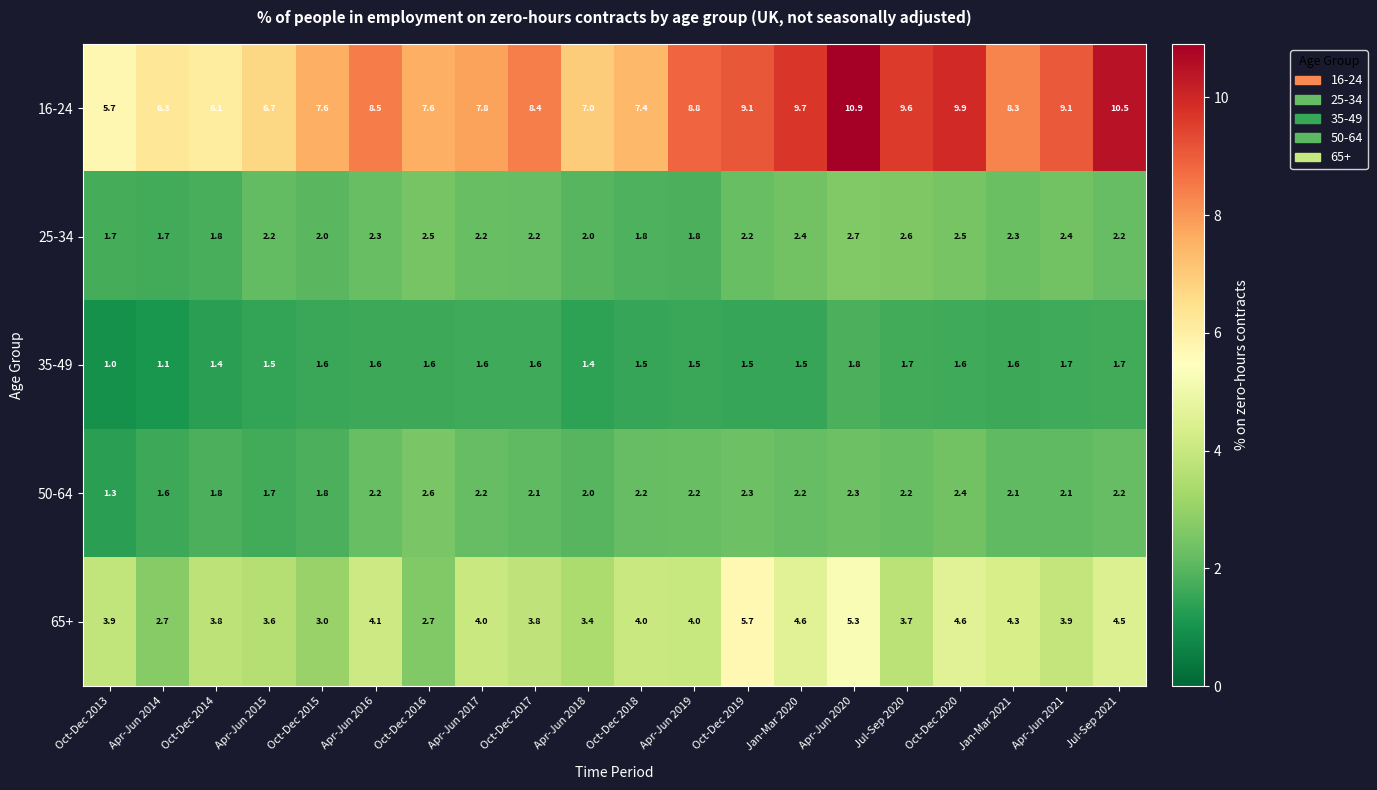

Rank the series by their maximum value, from highest to lowest.

16-24, 65+, 25-34, 50-64, 35-49